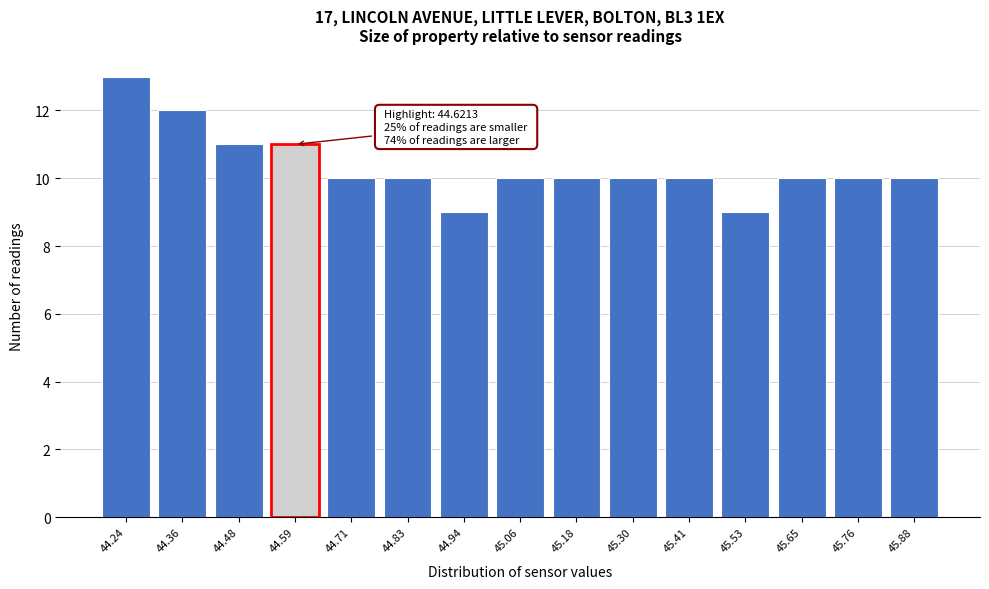

Reading left to right, what are all the values shown in this chart?

44.24=13	44.36=12	44.48=11	44.59=11	44.71=10	44.83=10	44.94=9	45.06=10	45.18=10	45.30=10	45.41=10	45.53=9	45.65=10	45.76=10	45.88=10